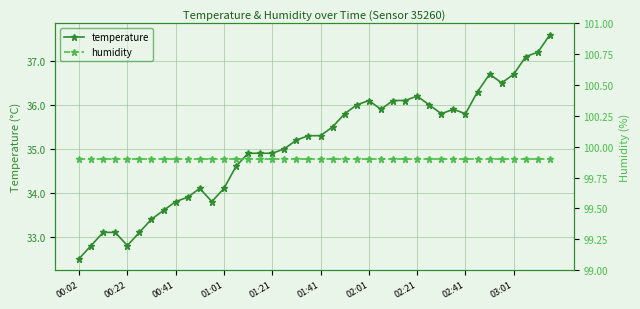

True or false: temperature has more than 1 interior local peaks.

True